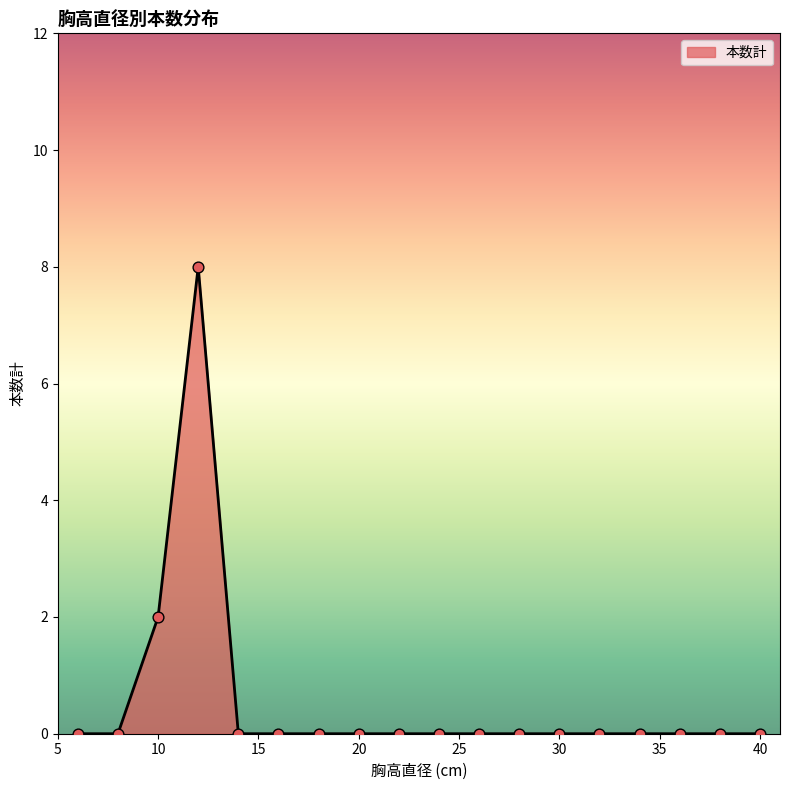

What is the greatest value displayed?

8